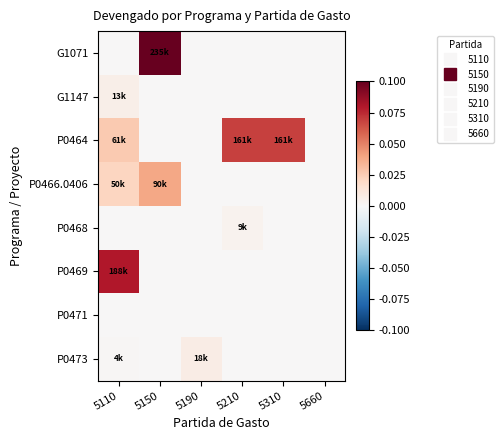

Which series changed the most between 5150 and 5210?

G1071